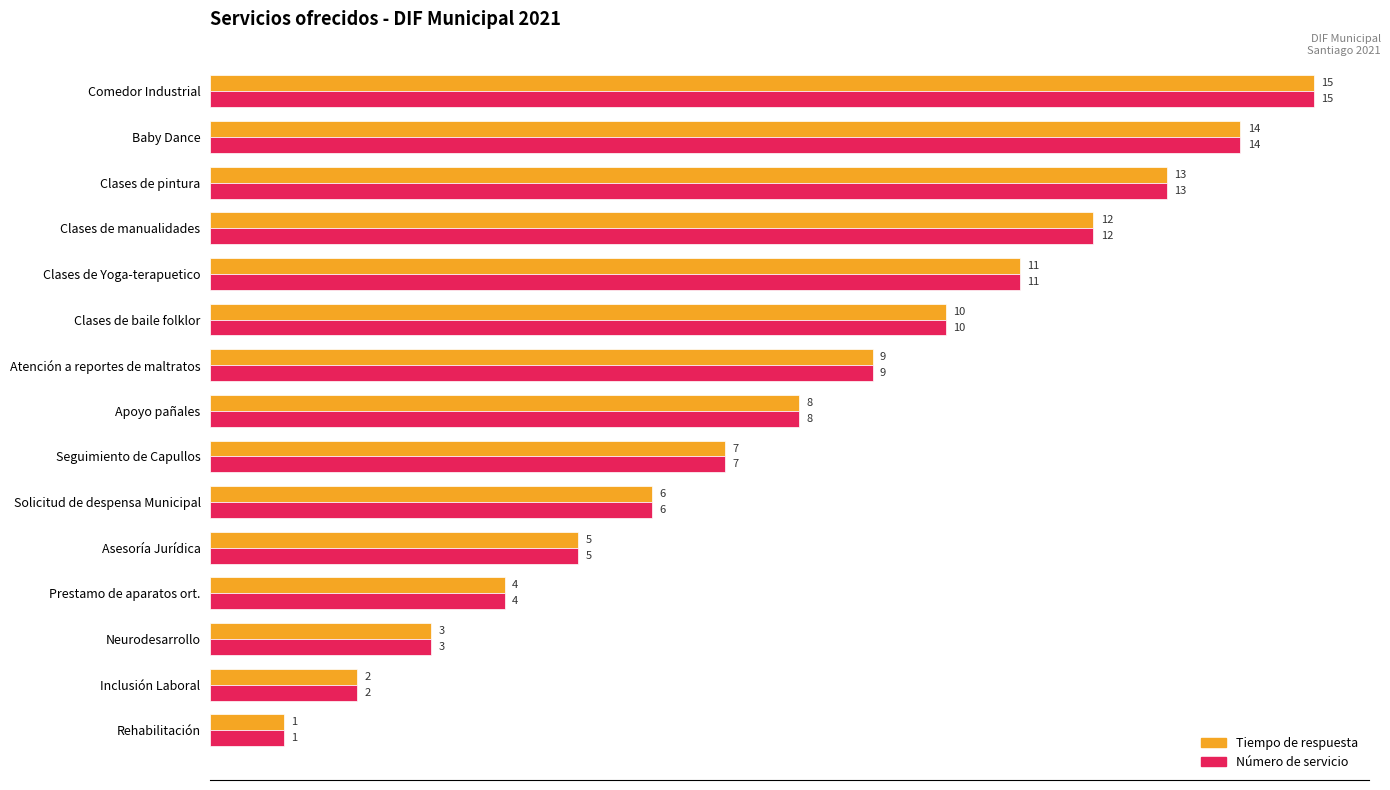

Rank the categories by Tiempo de respuesta value from highest to lowest.

Comedor Industrial, Baby Dance, Clases de pintura, Clases de manualidades, Clases de Yoga-terapuetico, Clases de baile folklor, Atención a reportes de maltratos, Apoyo pañales, Seguimiento de Capullos, Solicitud de despensa Municipal, Asesoría Jurídica, Prestamo de aparatos ort., Neurodesarrollo, Inclusión Laboral, Rehabilitación